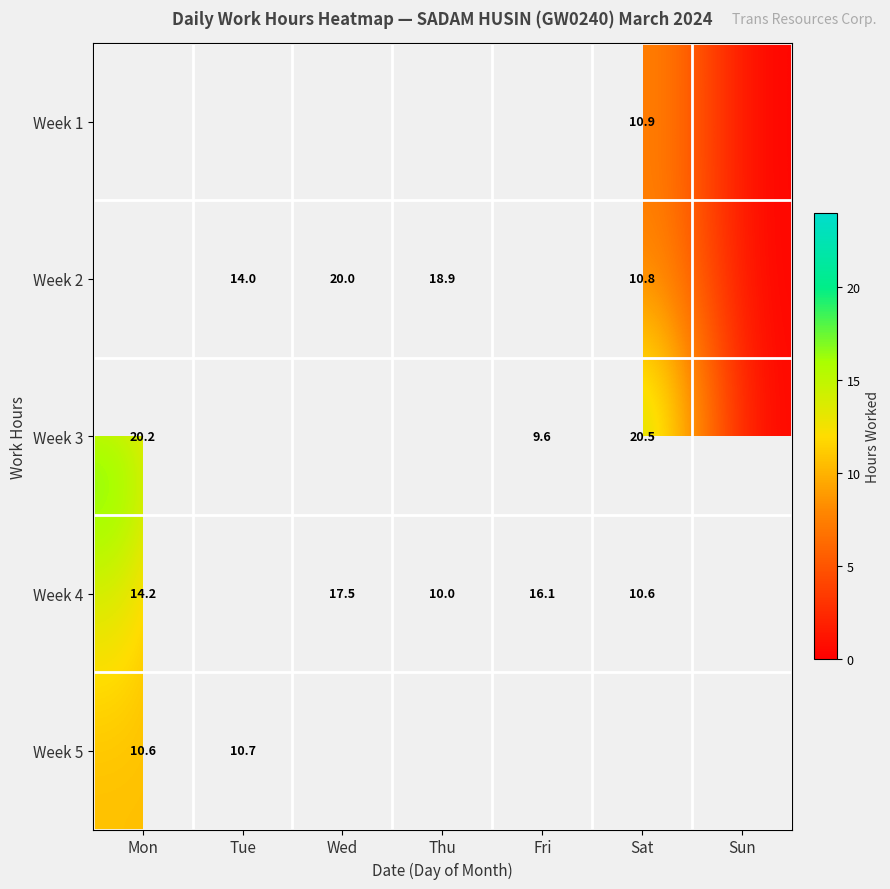

True or false: Week 5 has a value of 15.9 at Mon.

False